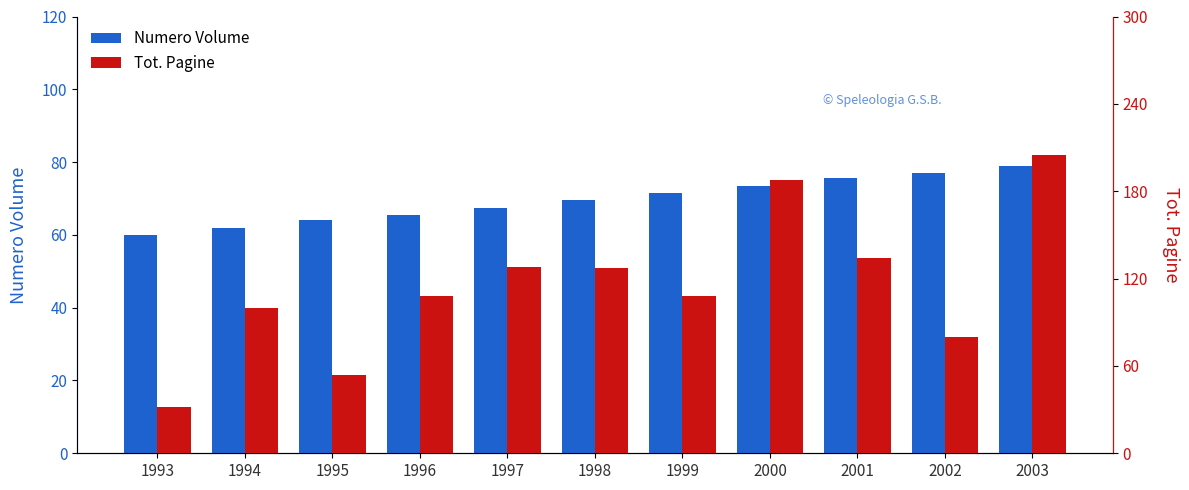

What is the highest value of the Numero Volume series?

79.0